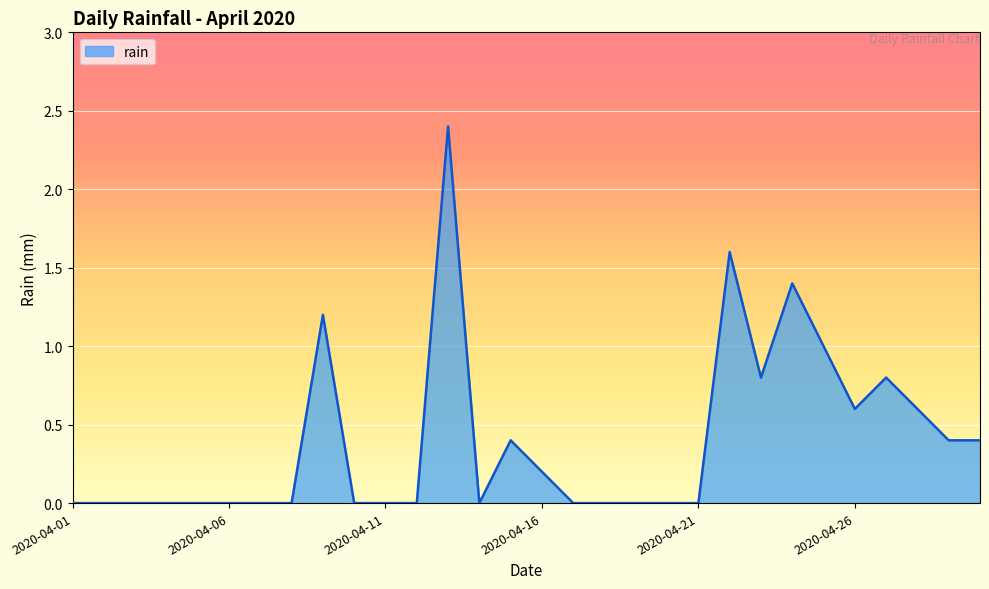

What is the greatest value displayed?

2.4